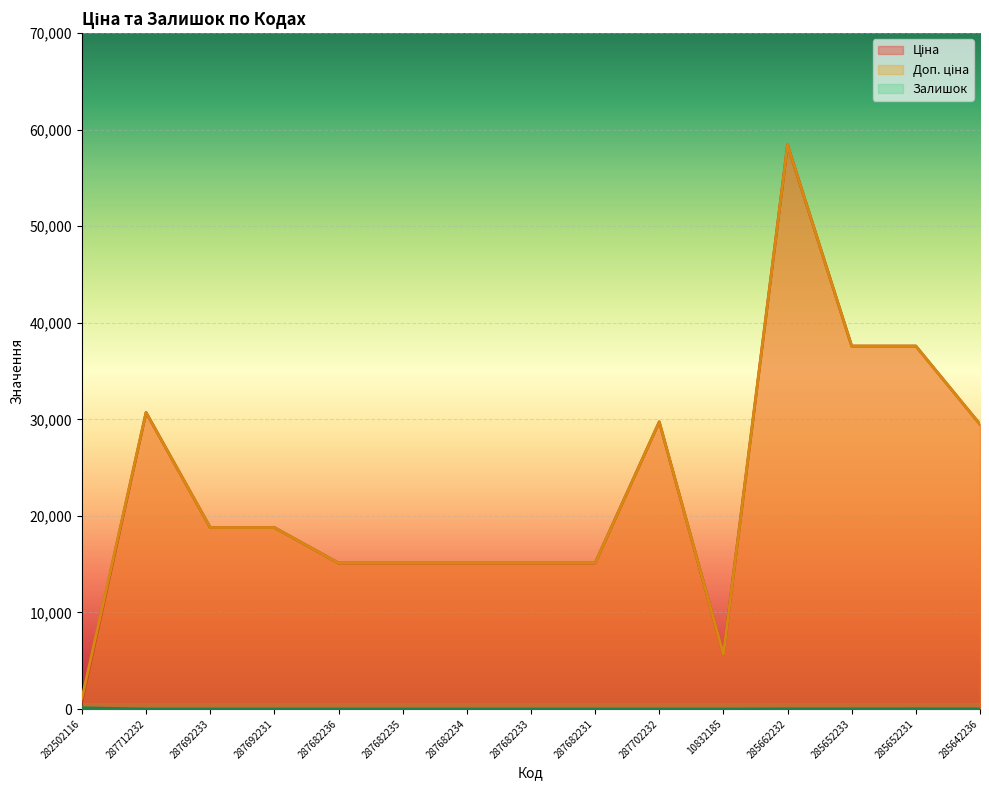

In Доп. ціна, how many points are higher than both neighbors (excluding endpoints)?

3